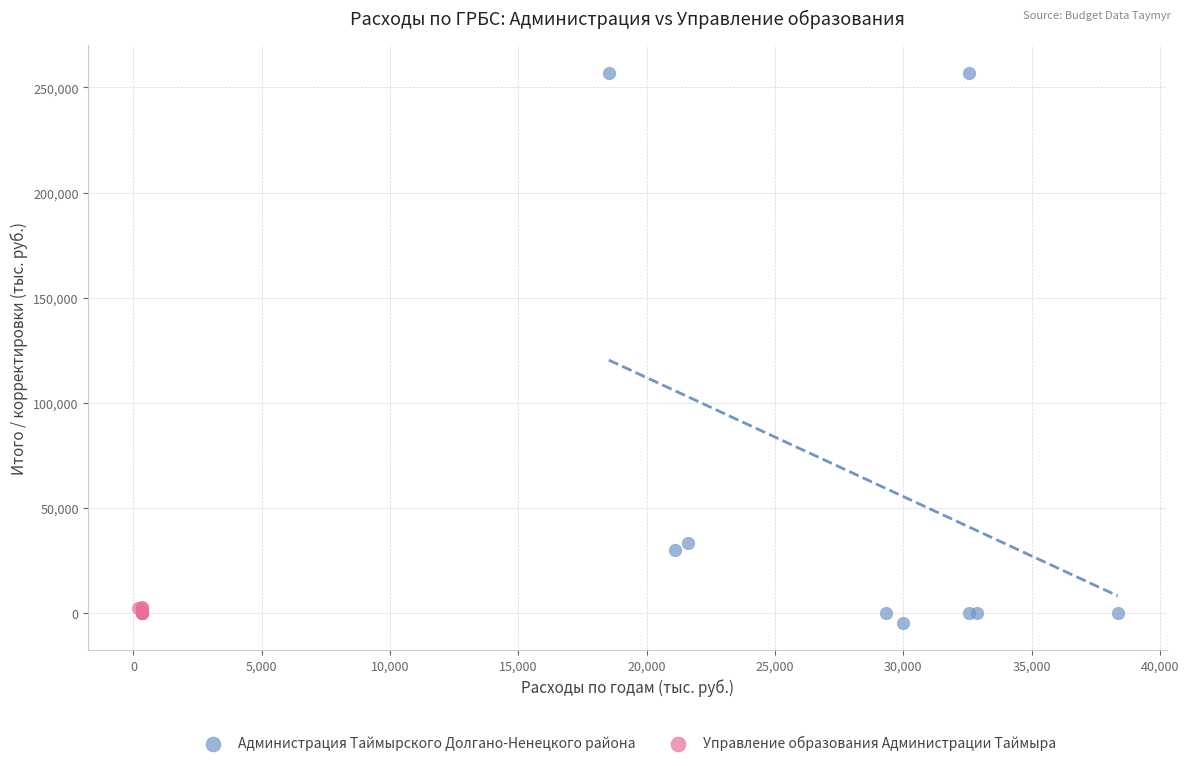

Which series contains the highest Y value?

Администрация Таймырского Долгано-Ненецкого района